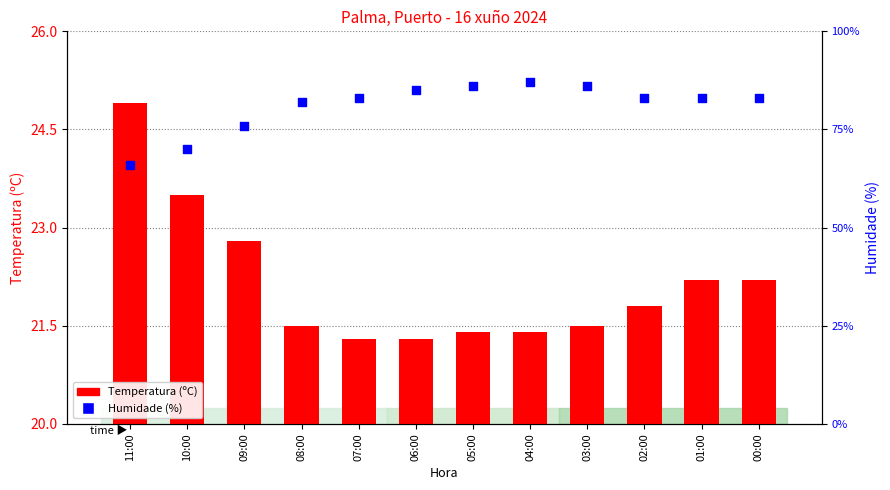

Which series has the widest spread of Y values?

Temperatura (ºC)